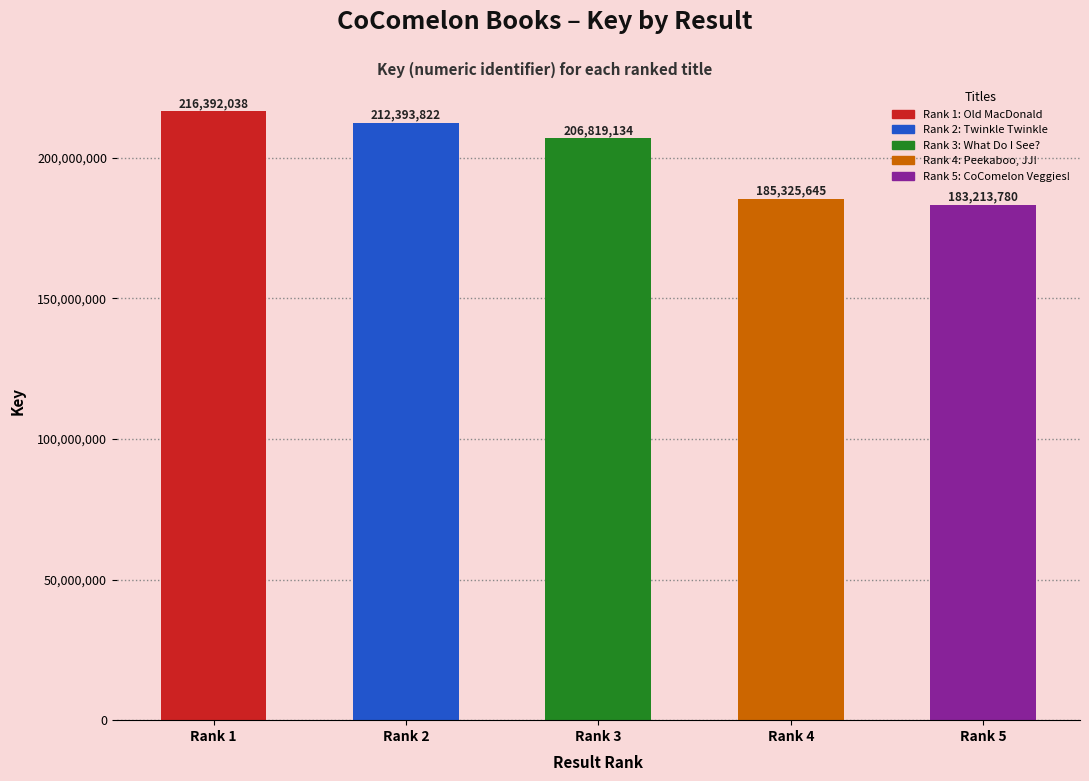

Which has a higher value, Rank 5 or Rank 4?

Rank 4